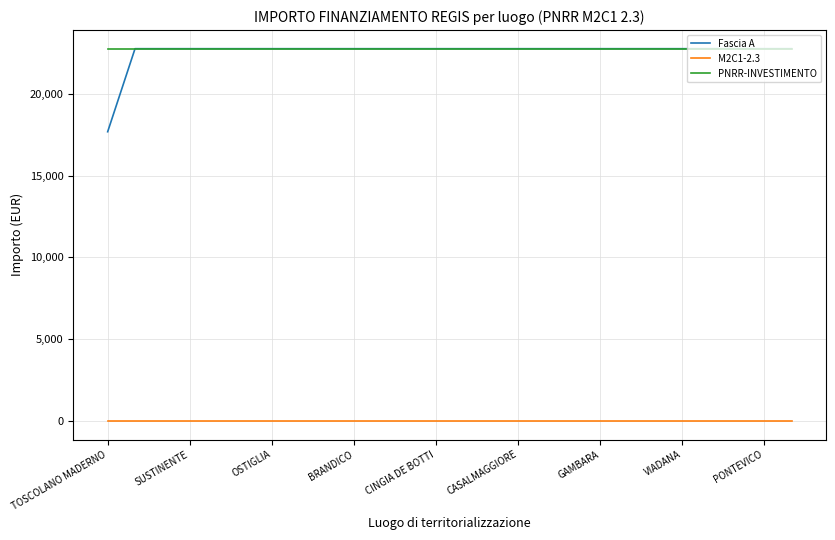

Which series has the widest spread of values?

Fascia A